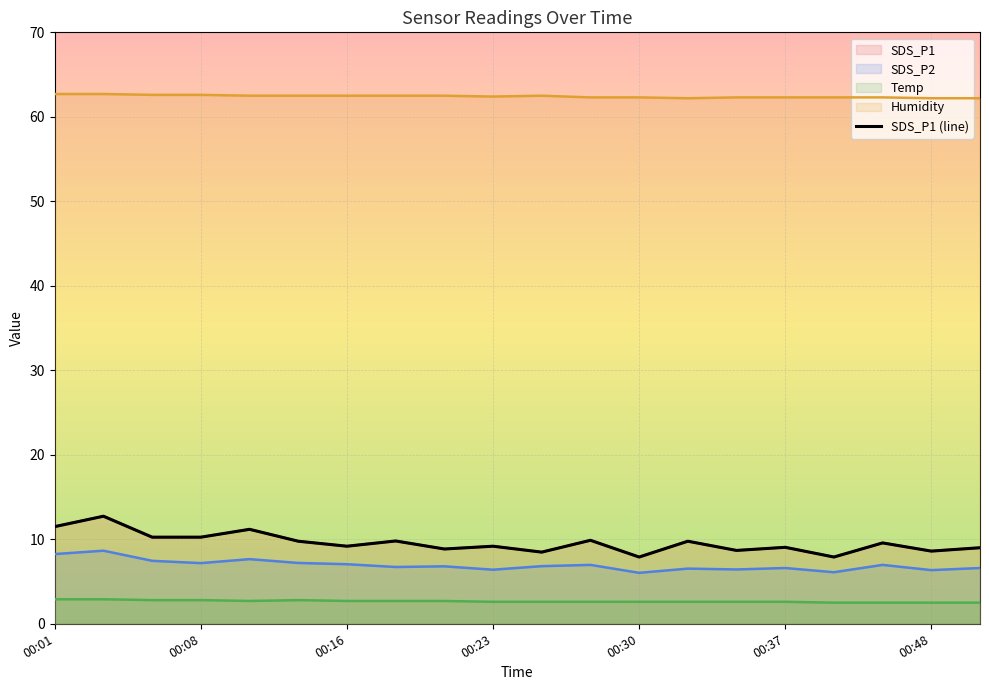

Rank the series at 00:50 from lowest to highest value.

Temp, SDS_P2, SDS_P1, Humidity